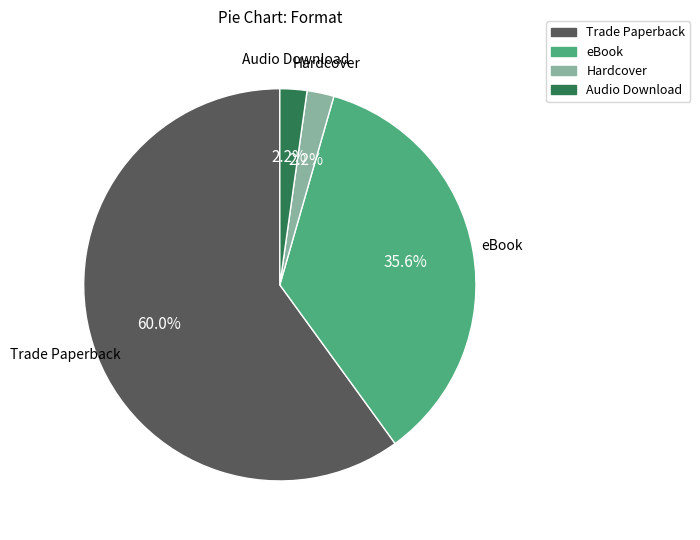

To the nearest percent, what is the difference between the largest and smallest slice percentages?

58%